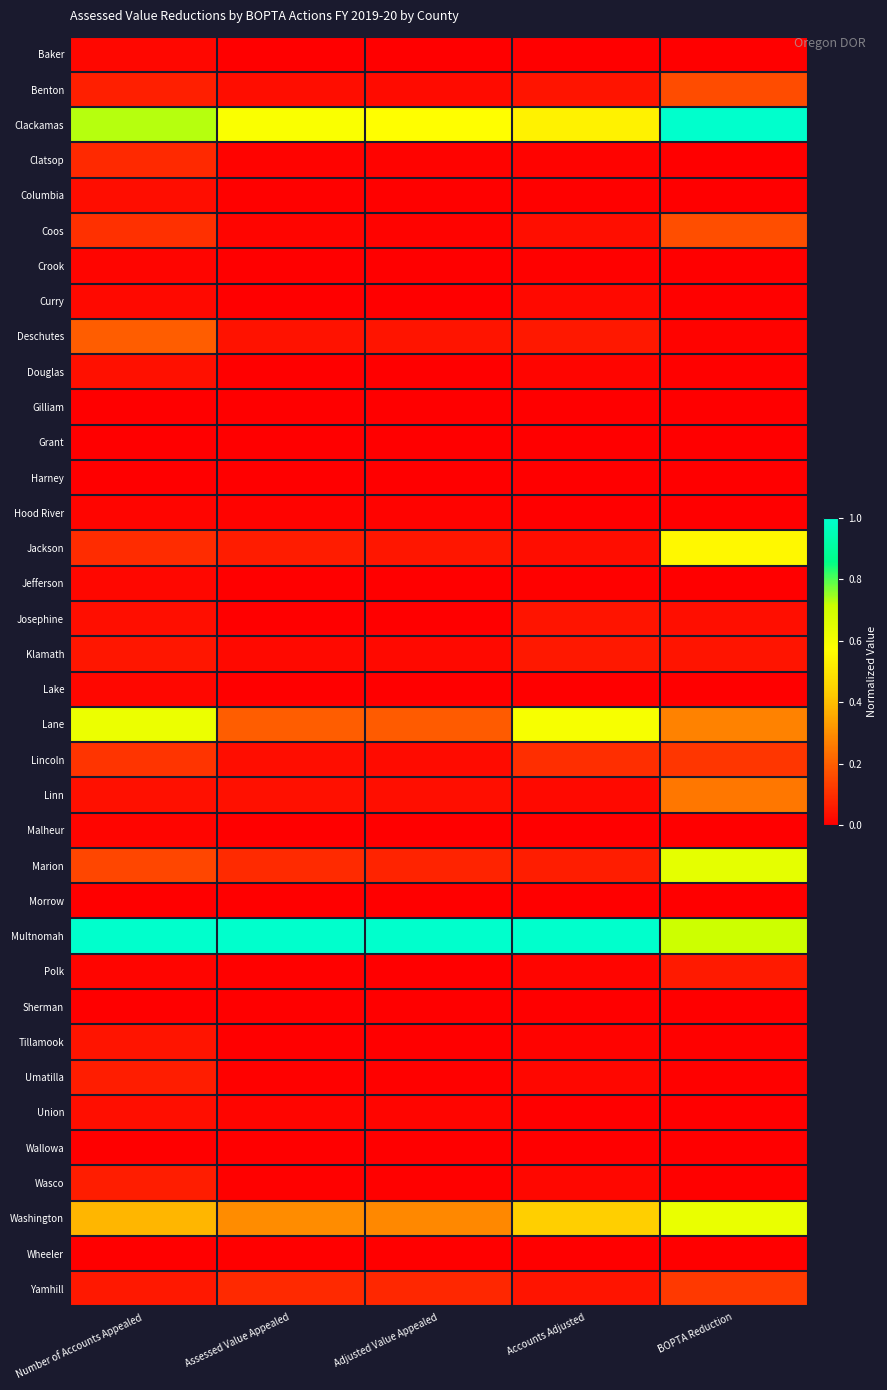

Between Number of Accounts Appealed and Accounts Adjusted, which series saw the biggest shift?

Clackamas